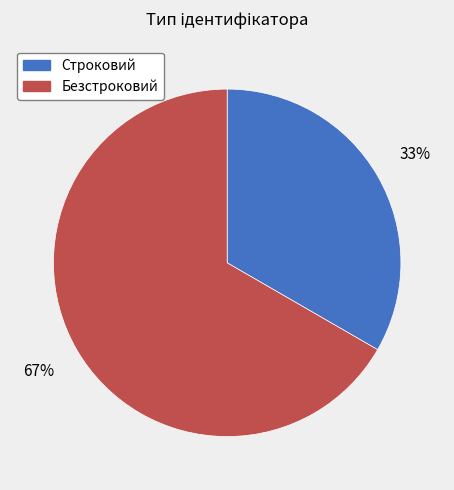

Which category has the smallest portion of the pie?

Строковий